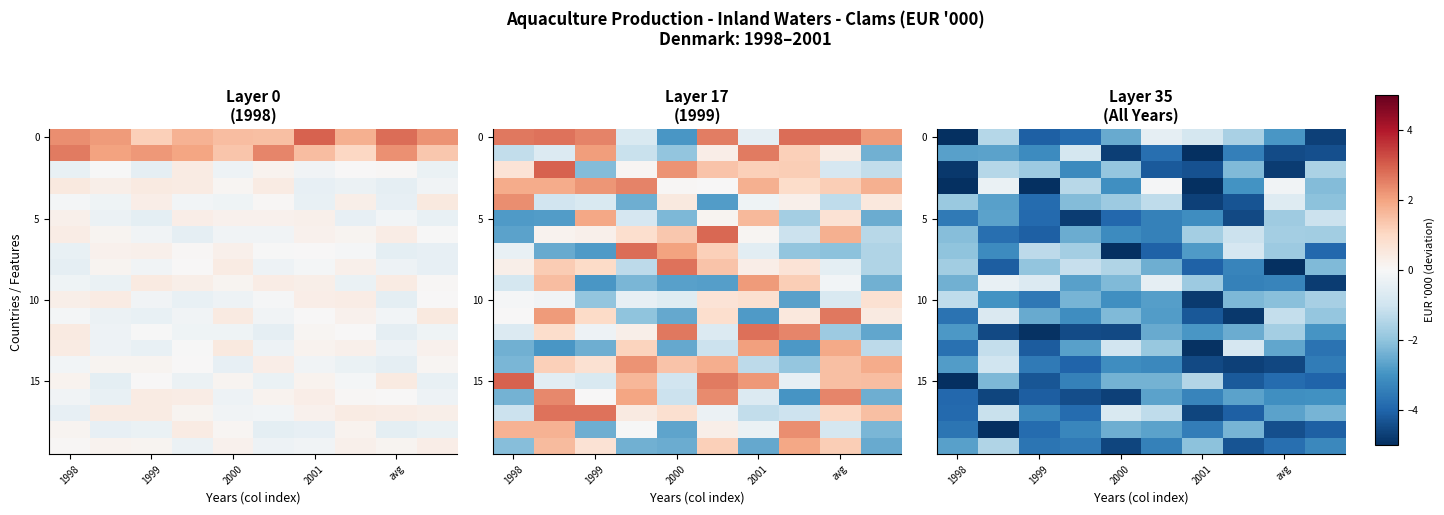

How many data points in 10 are less than -2?

8